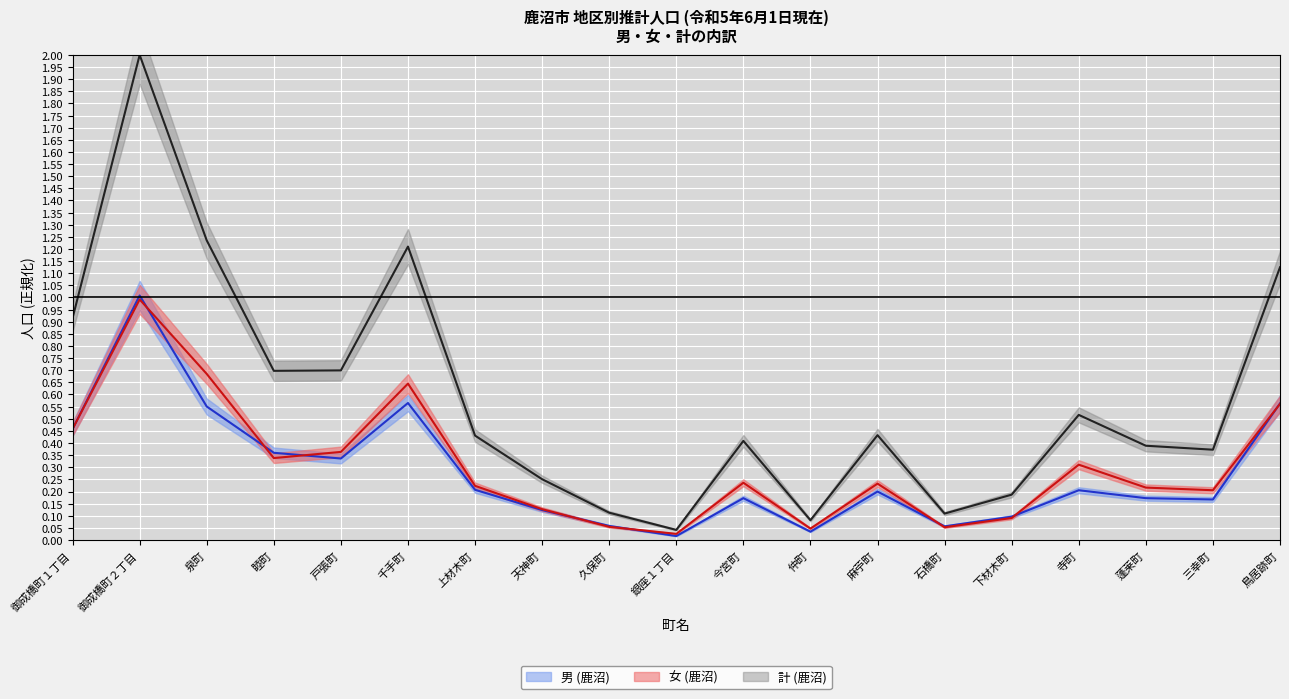

Where is the first local maximum for 計 (鹿沼)?

御成橋町２丁目